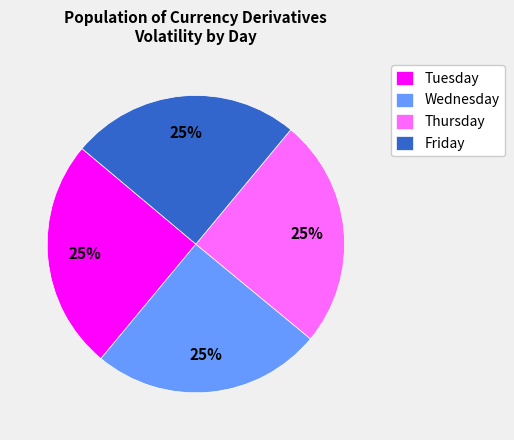

Is it true that Wednesday is 25% of the pie?

True